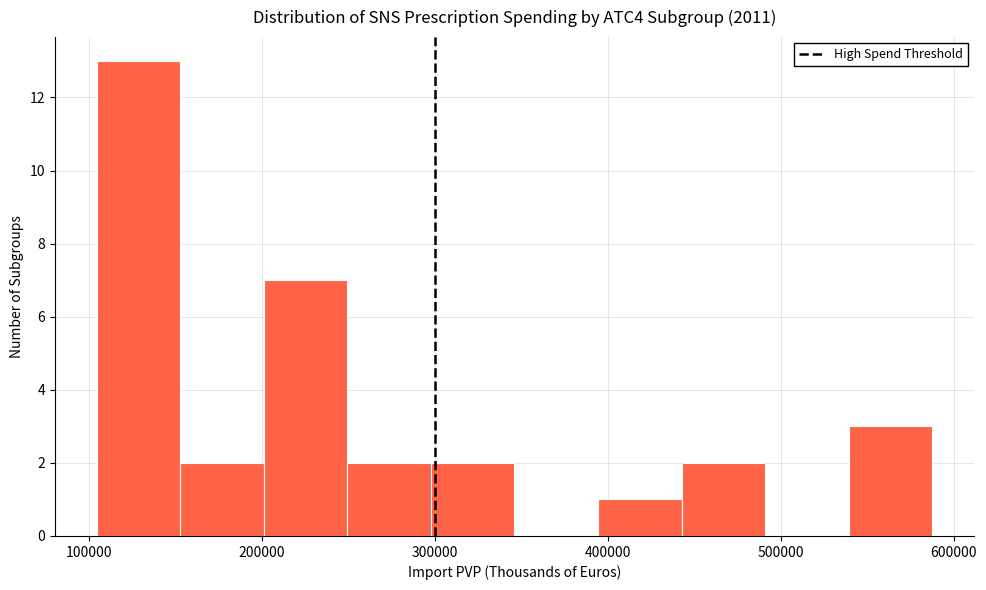

Which range on the x-axis has the tallest bar?

100000 to 150000